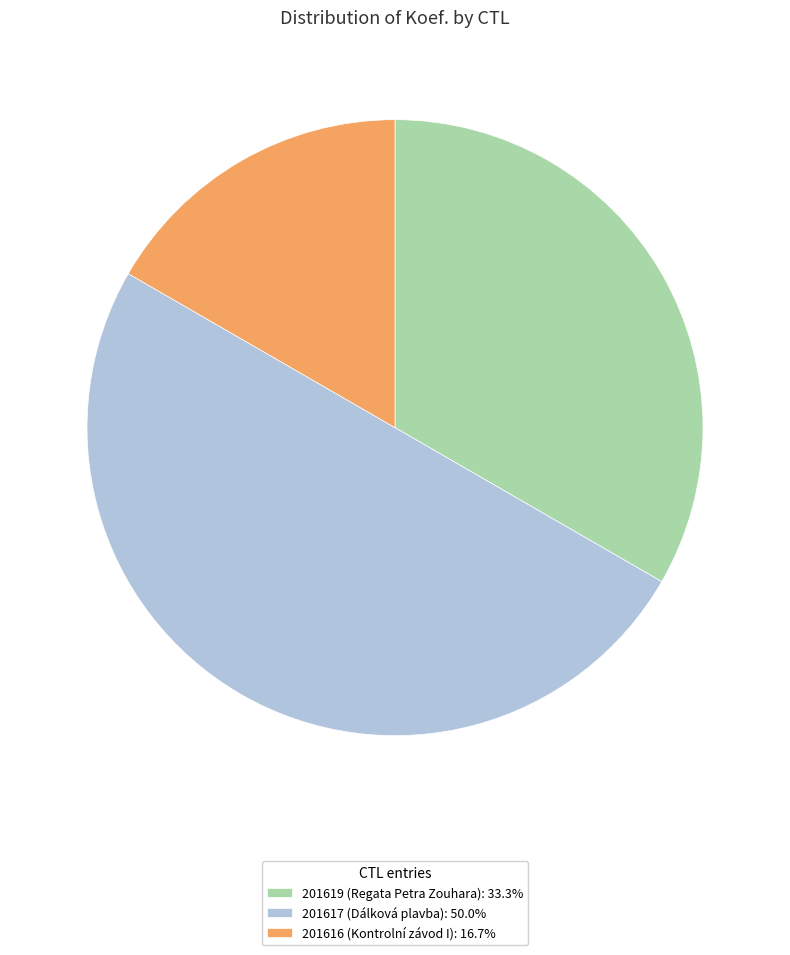

True or false: 201619 accounts for 39% of the total.

False